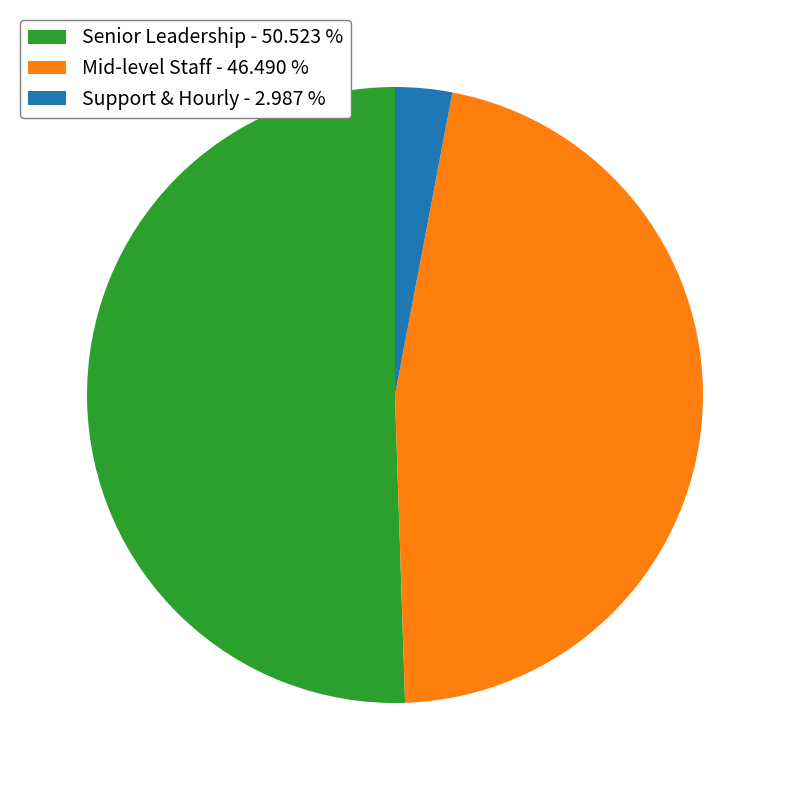

Which category has the smallest portion of the pie?

Support & Hourly - 2.987 %